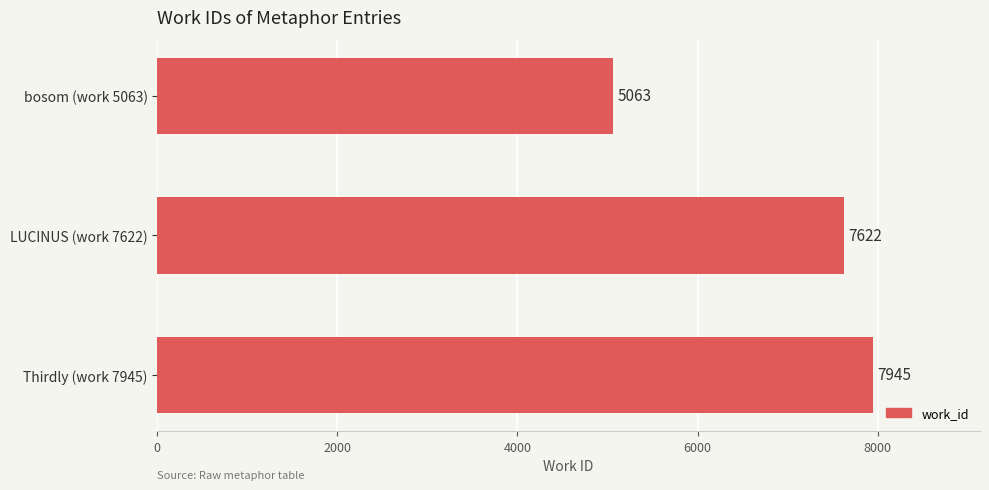

What position from the top is LUCINUS (work 7622)?

2